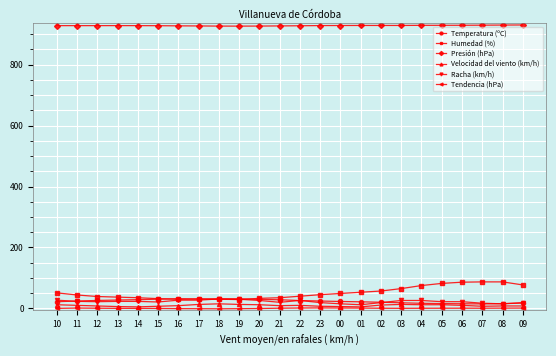

What is the minimum value for Velocidad del viento (km/h)?

5.0